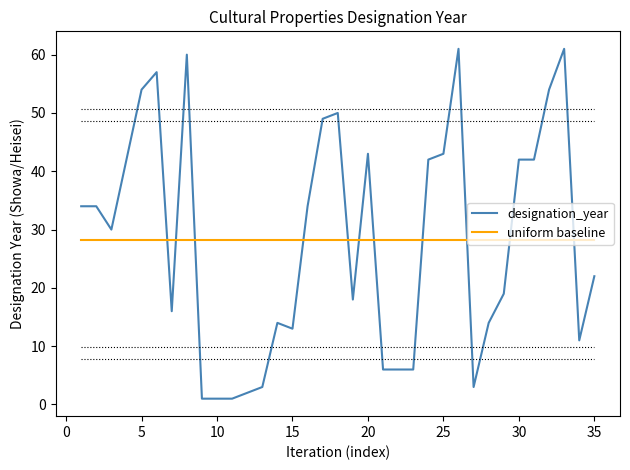

True or false: designation_year and uniform baseline intersect in this chart.

True